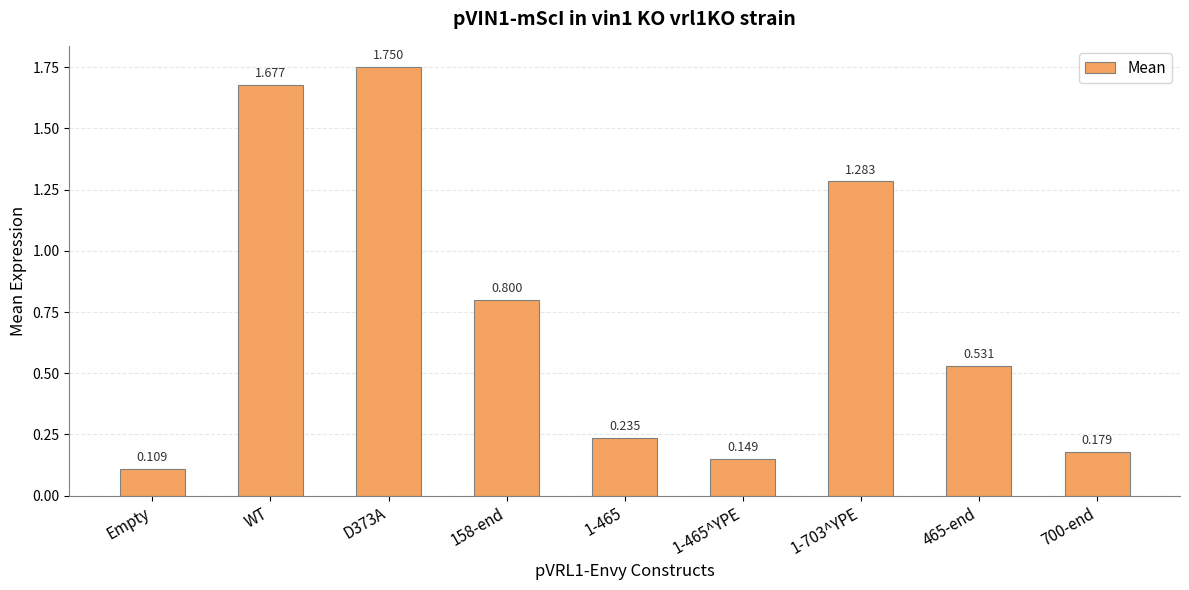

What is the label of the 6th bar from the left?

1-465^YPE